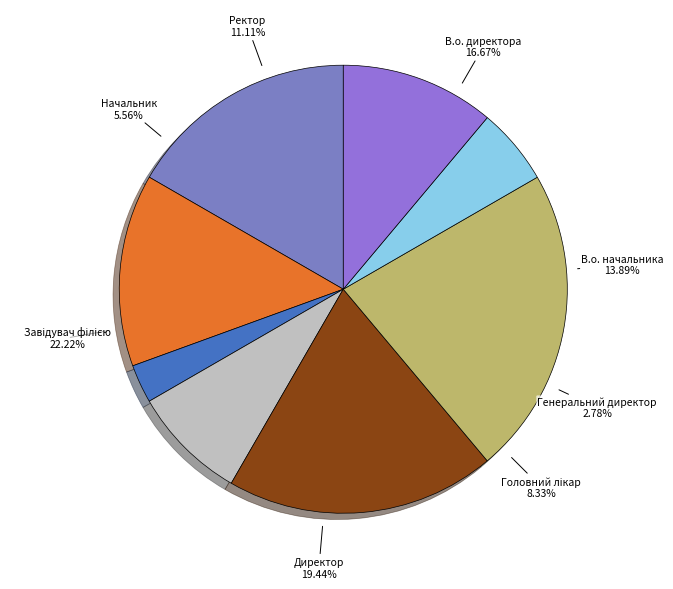

The В.о. начальника slice represents 14% of the pie. True or false?

True